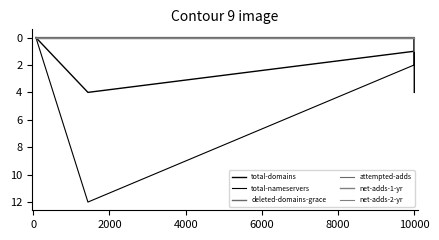

Does the chart display data point markers on the line(s)?

No